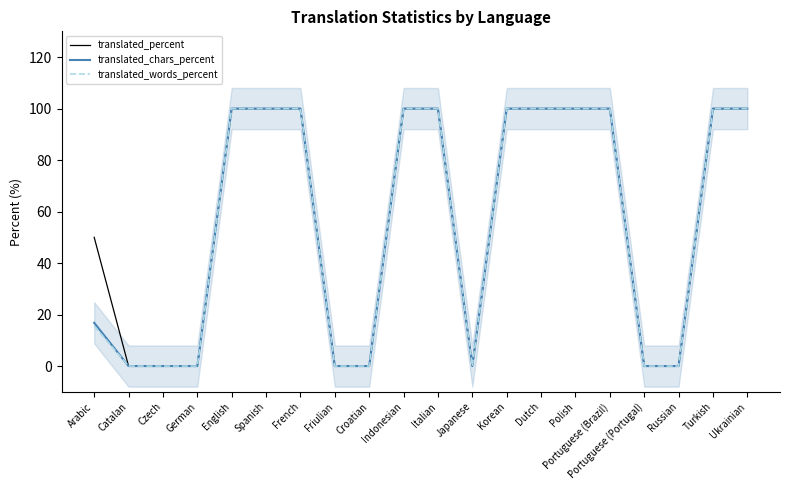

How many values in the translated_words_percent series are below 100?

9